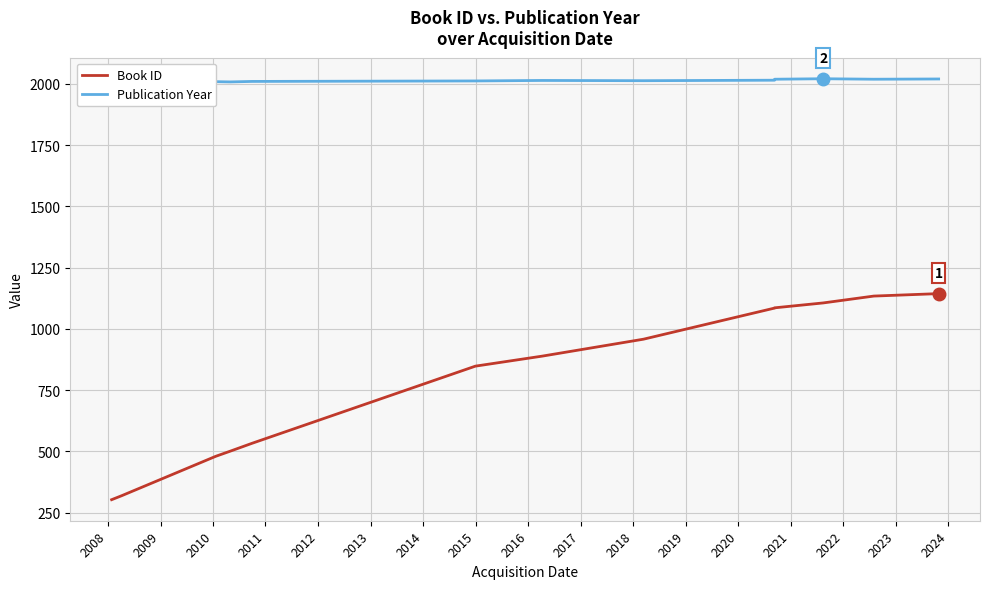

True or false: Publication Year and Book ID intersect in this chart.

False